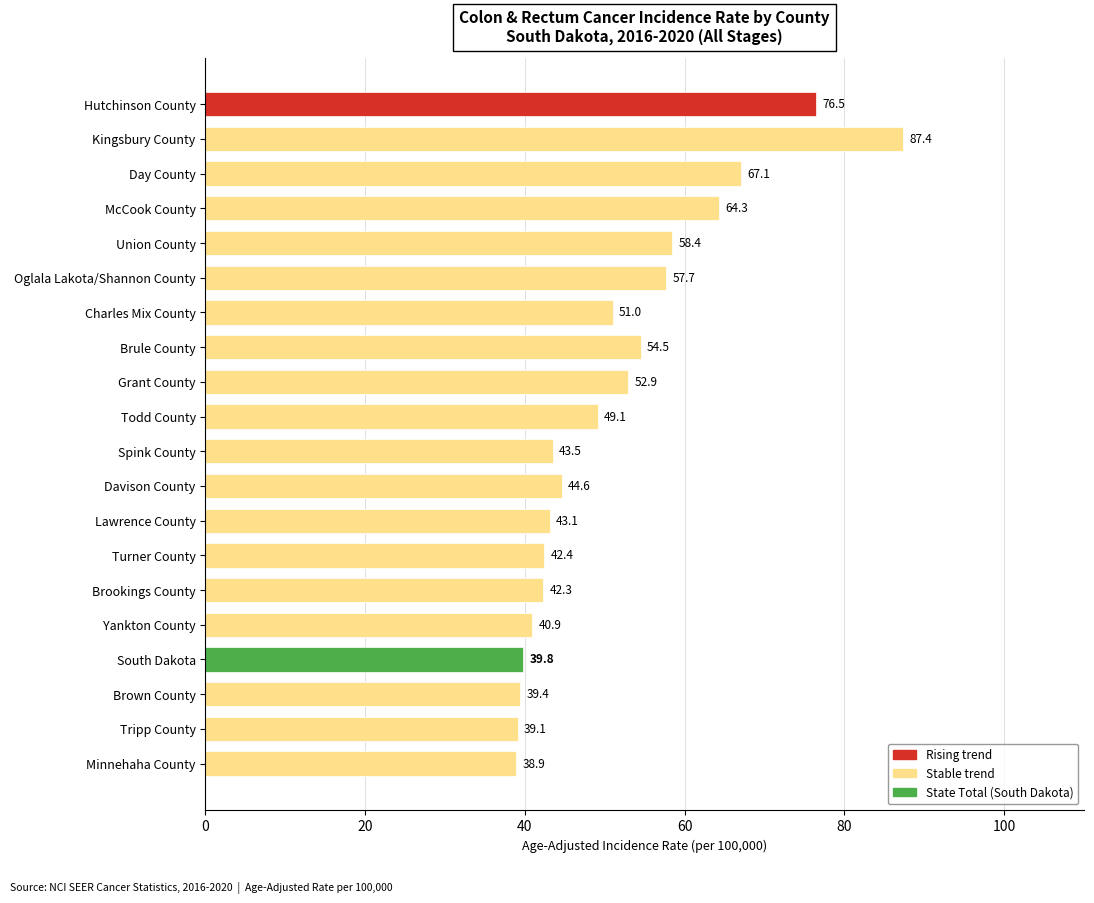

How many series are shown in this chart?

1